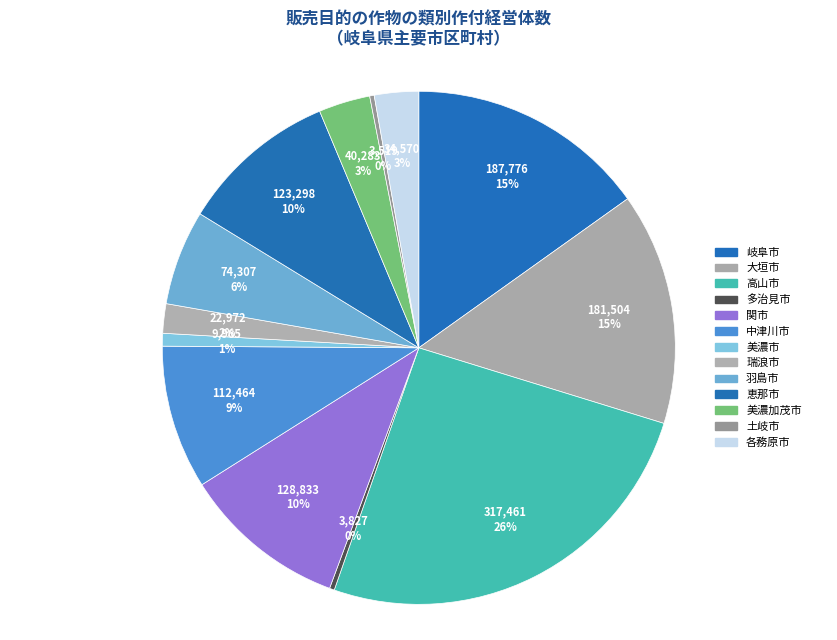

How many slices are in this pie chart?

13